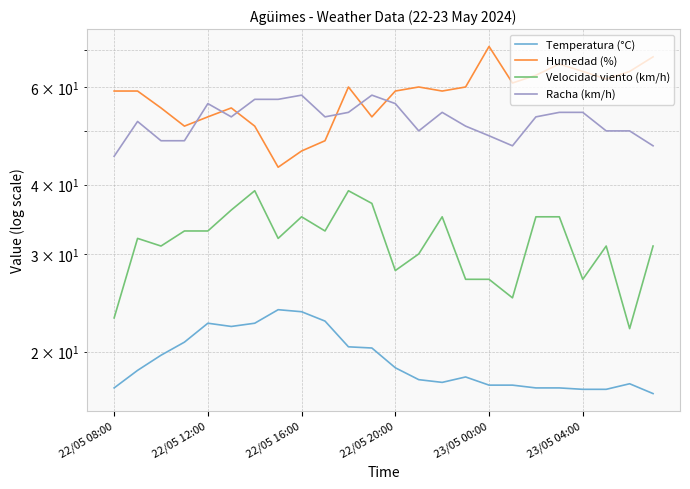

What is the value of the Racha (km/h) point at the 16th from the left?

51.0